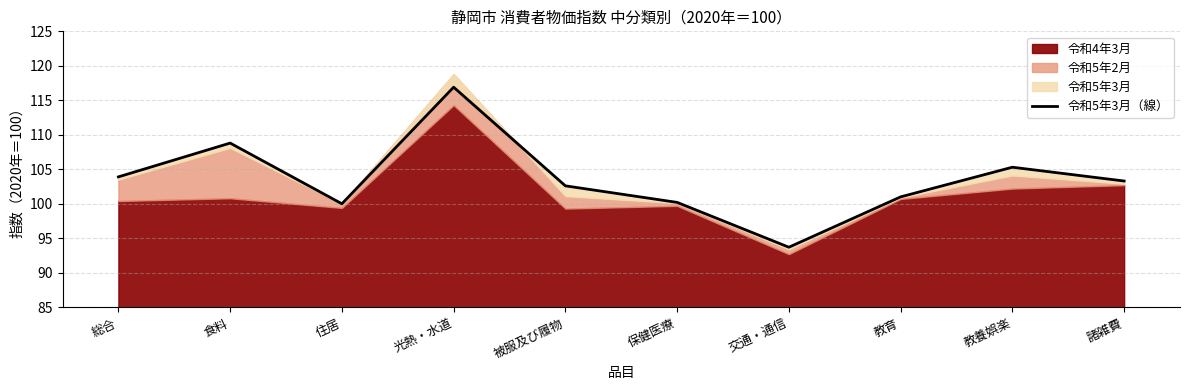

What is the change in value from 被服及び履物 to 教育?

-1.6